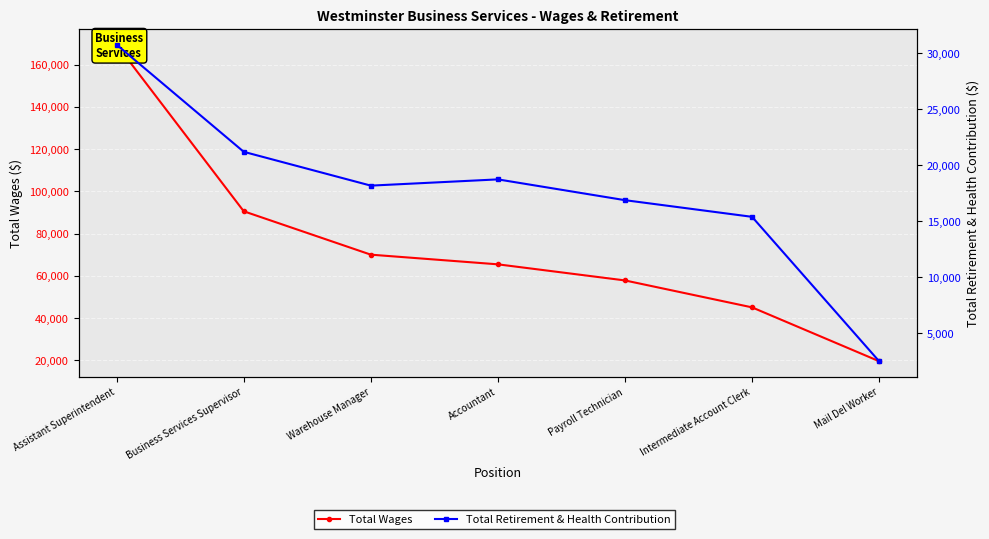

Which category has the lowest value in the Total Retirement & Health Contribution series?

Mail Del Worker